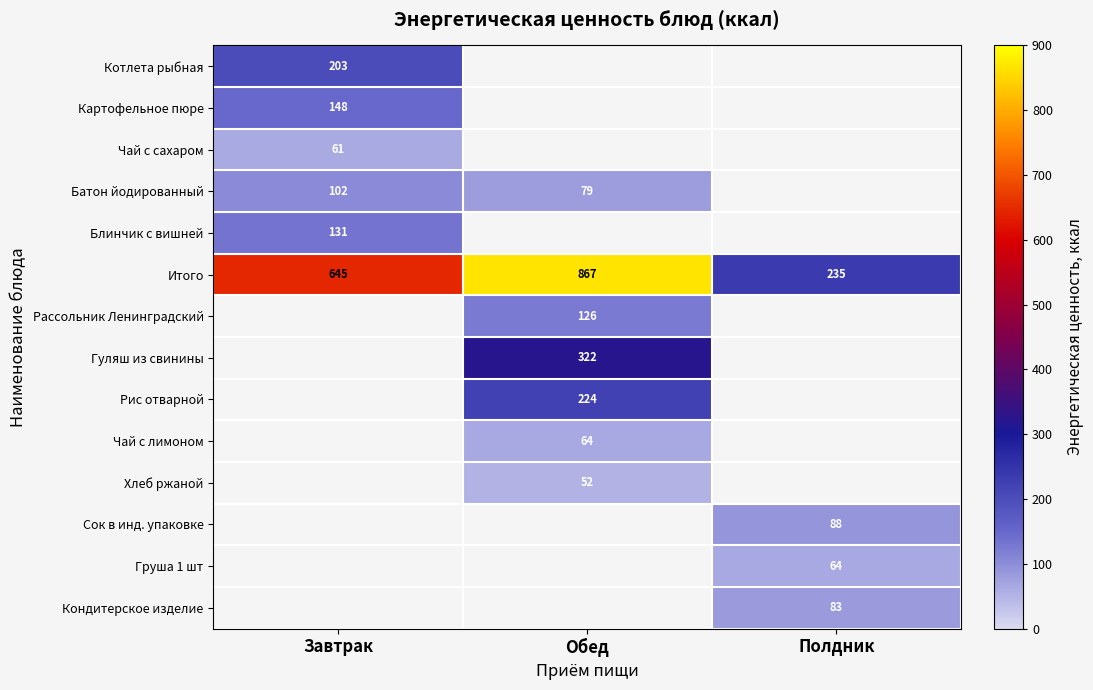

Is it true that Батон йодированный equals 79 at Обед?

True